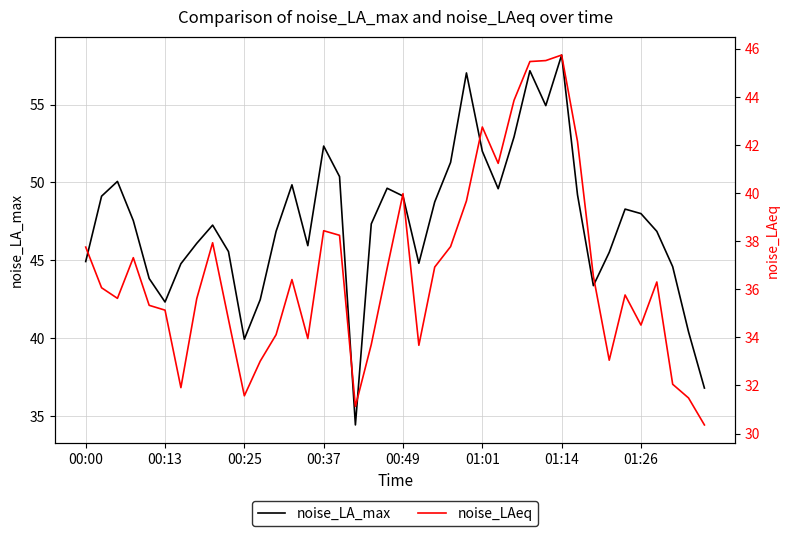

Is it true that noise_LA_max equals 49.2 at 31?

True